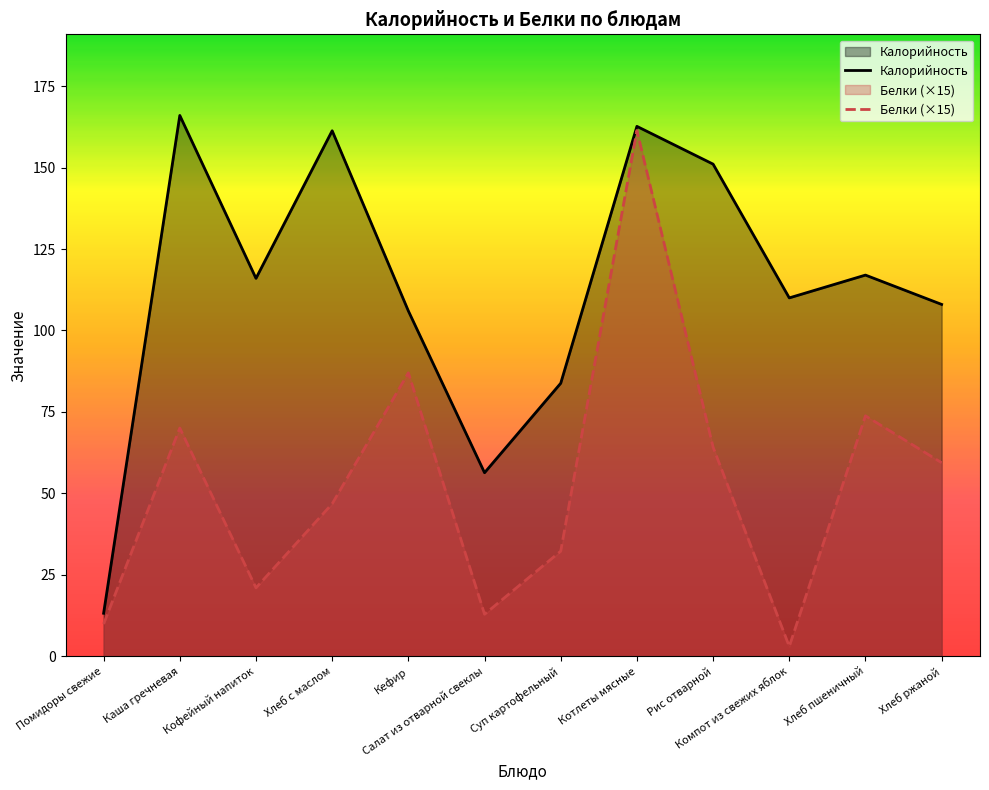

Reading left to right, extract all data points from this chart.

Калорийность: 13.2	166.0	116.0	161.3	106.0	56.3	83.8	162.7	151.1	110.0	117.0	108.0
Белки (×15): 9.9	70.0	21.0	46.8	87.0	12.9	32.2	161.4	64.2	3.0	73.8	59.4